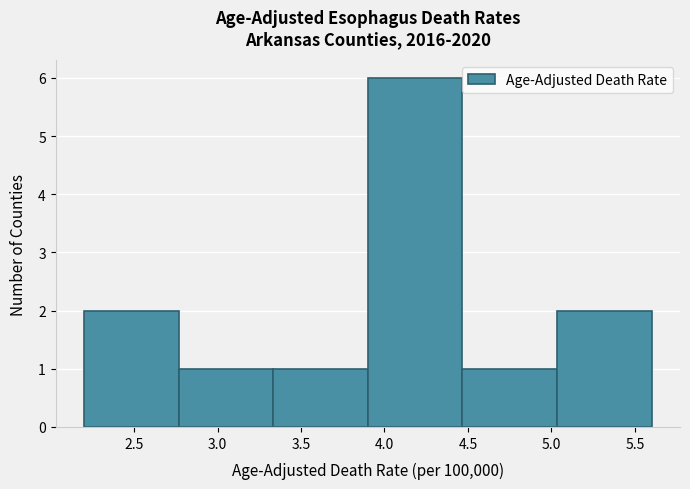

Over which range of the x-axis is the bar tallest?

3.90 to 4.45